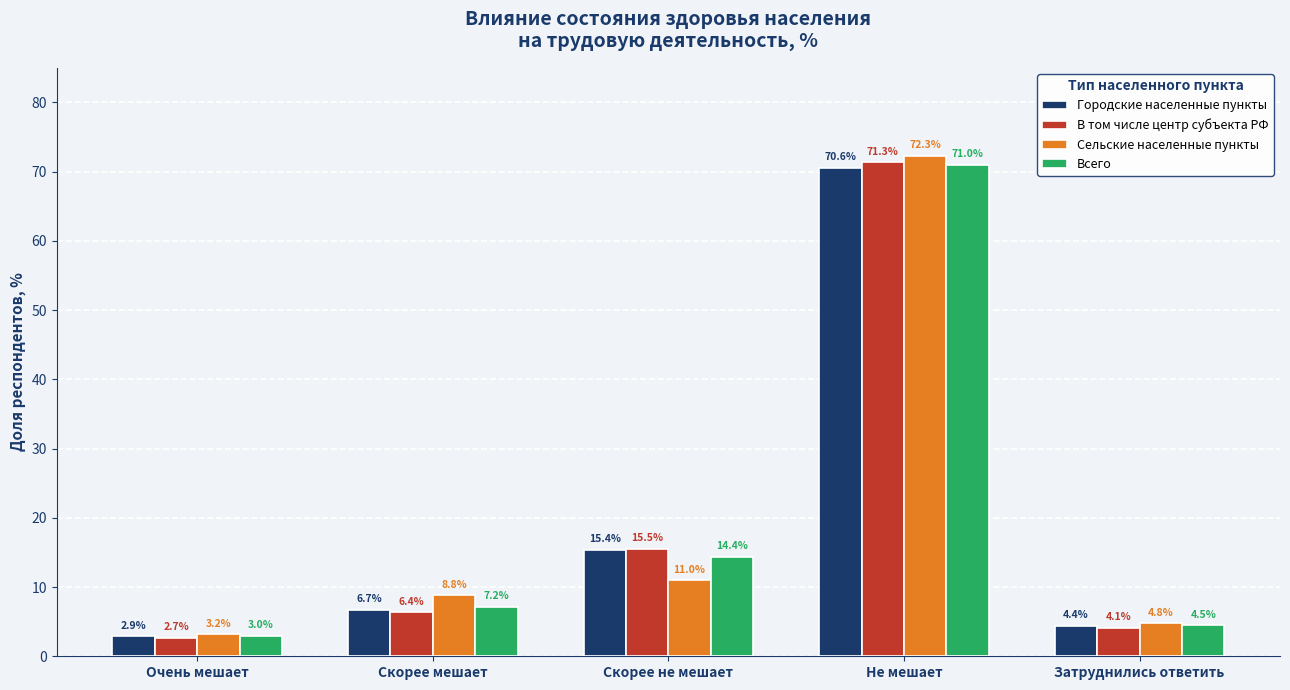

What are all the series names shown in the legend?

Городские населенные пункты, В том числе центр субъекта РФ, Сельские населенные пункты, Всего